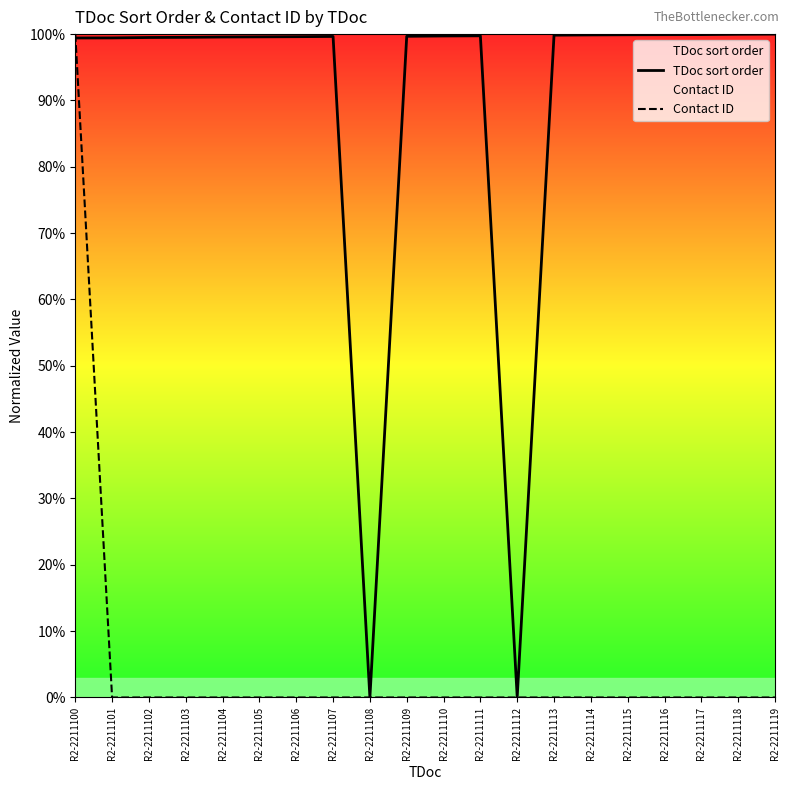

How many intersections are there between Contact ID and TDoc sort order?

1